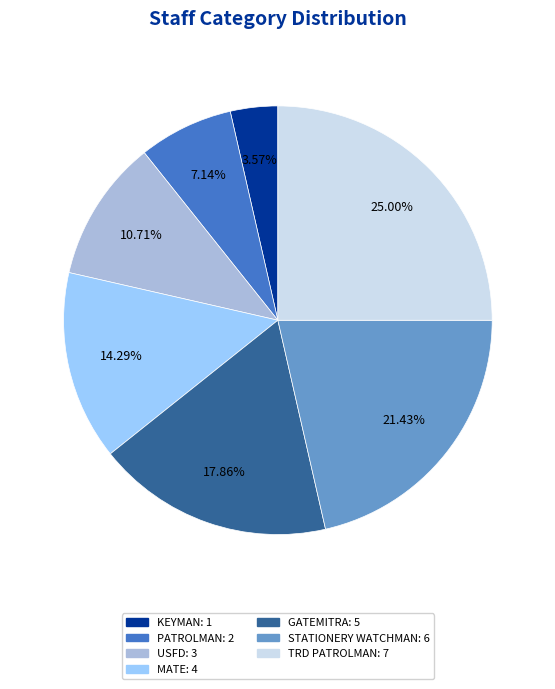

True or false: STATIONERY WATCHMAN accounts for 21% of the total.

True